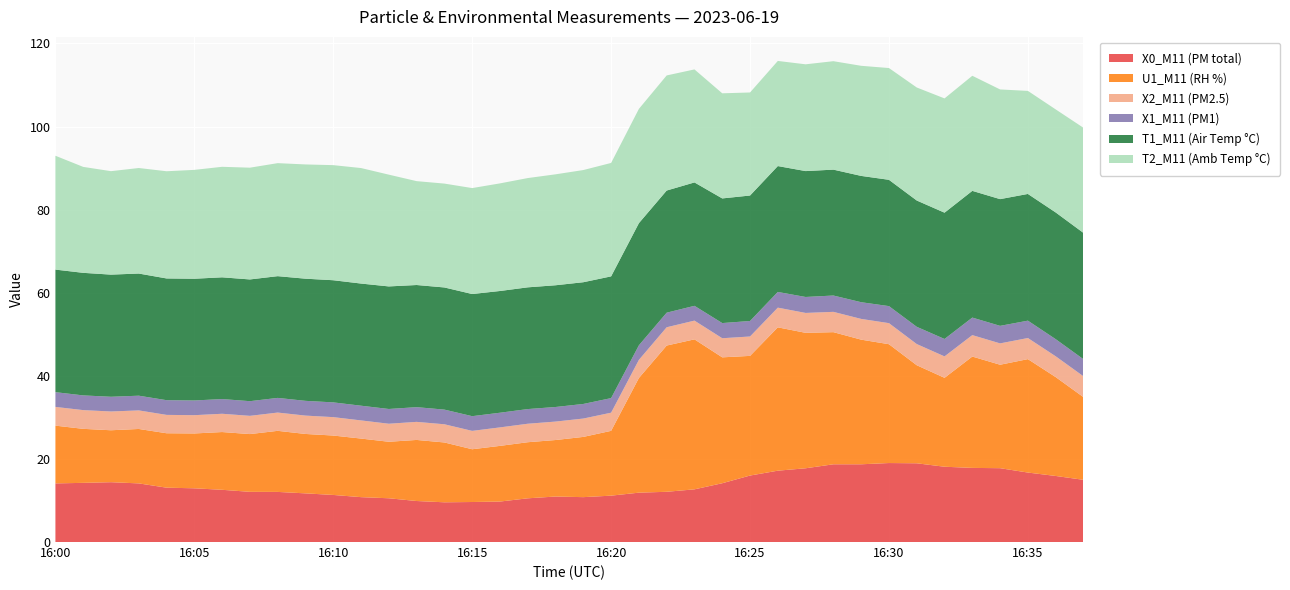

Reading left to right, transcribe all the data shown in this chart.

X0_M11 (PM total): 14.1	14.2	14.4	14.1	13.1	12.9	12.6	12.1	12.1	11.7	11.3	10.8	10.5	9.9	9.6	9.6	9.7	10.5	10.9	10.8	11.2	11.9	12.1	12.7	14.2	16.0	17.2	17.8	18.7	18.7	19.0	18.9	18.1	17.8	17.8	16.7	15.9	15.0
U1_M11 (RH %): 13.9	13.0	12.5	13.1	13.1	13.2	13.9	13.9	14.7	14.3	14.3	14.1	13.6	14.7	14.4	12.7	13.4	13.5	13.6	14.5	15.6	27.6	35.2	36.1	30.3	28.8	34.5	32.6	31.8	30.0	28.6	23.6	21.4	26.8	24.9	27.3	23.8	19.9
X2_M11 (PM2.5): 4.5	4.5	4.5	4.5	4.4	4.4	4.4	4.4	4.4	4.4	4.4	4.4	4.3	4.3	4.4	4.4	4.5	4.5	4.4	4.4	4.4	4.4	4.4	4.5	4.6	4.7	4.7	4.8	4.9	5.0	5.1	5.1	5.2	5.2	5.1	5.1	5.0	5.0
X1_M11 (PM1): 3.5	3.5	3.5	3.5	3.5	3.5	3.5	3.5	3.5	3.5	3.5	3.5	3.5	3.5	3.5	3.5	3.5	3.5	3.5	3.5	3.5	3.5	3.5	3.6	3.6	3.7	3.8	3.8	3.9	4.0	4.1	4.2	4.2	4.2	4.2	4.2	4.1	4.1
T1_M11 (Air Temp °C): 29.5	29.5	29.4	29.4	29.3	29.3	29.3	29.3	29.3	29.4	29.4	29.4	29.5	29.4	29.4	29.4	29.3	29.3	29.3	29.3	29.3	29.4	29.4	29.7	30.0	30.2	30.3	30.3	30.3	30.4	30.4	30.4	30.4	30.5	30.5	30.5	30.5	30.4
T2_M11 (Amb Temp °C): 27.4	25.5	24.9	25.4	25.8	26.2	26.6	26.9	27.2	27.5	27.7	27.8	26.9	25.0	25.0	25.5	25.9	26.3	26.7	27.0	27.3	27.5	27.7	27.2	25.3	24.8	25.3	25.7	26.1	26.5	26.9	27.2	27.5	27.7	26.4	24.8	24.8	25.3